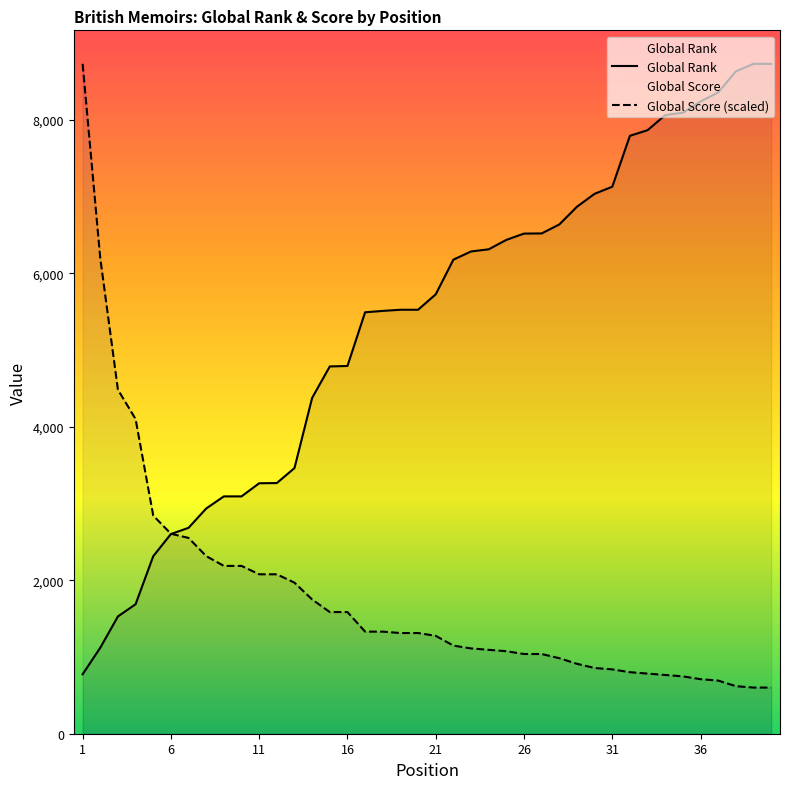

What is the sum of all Global Score values?

72252.4